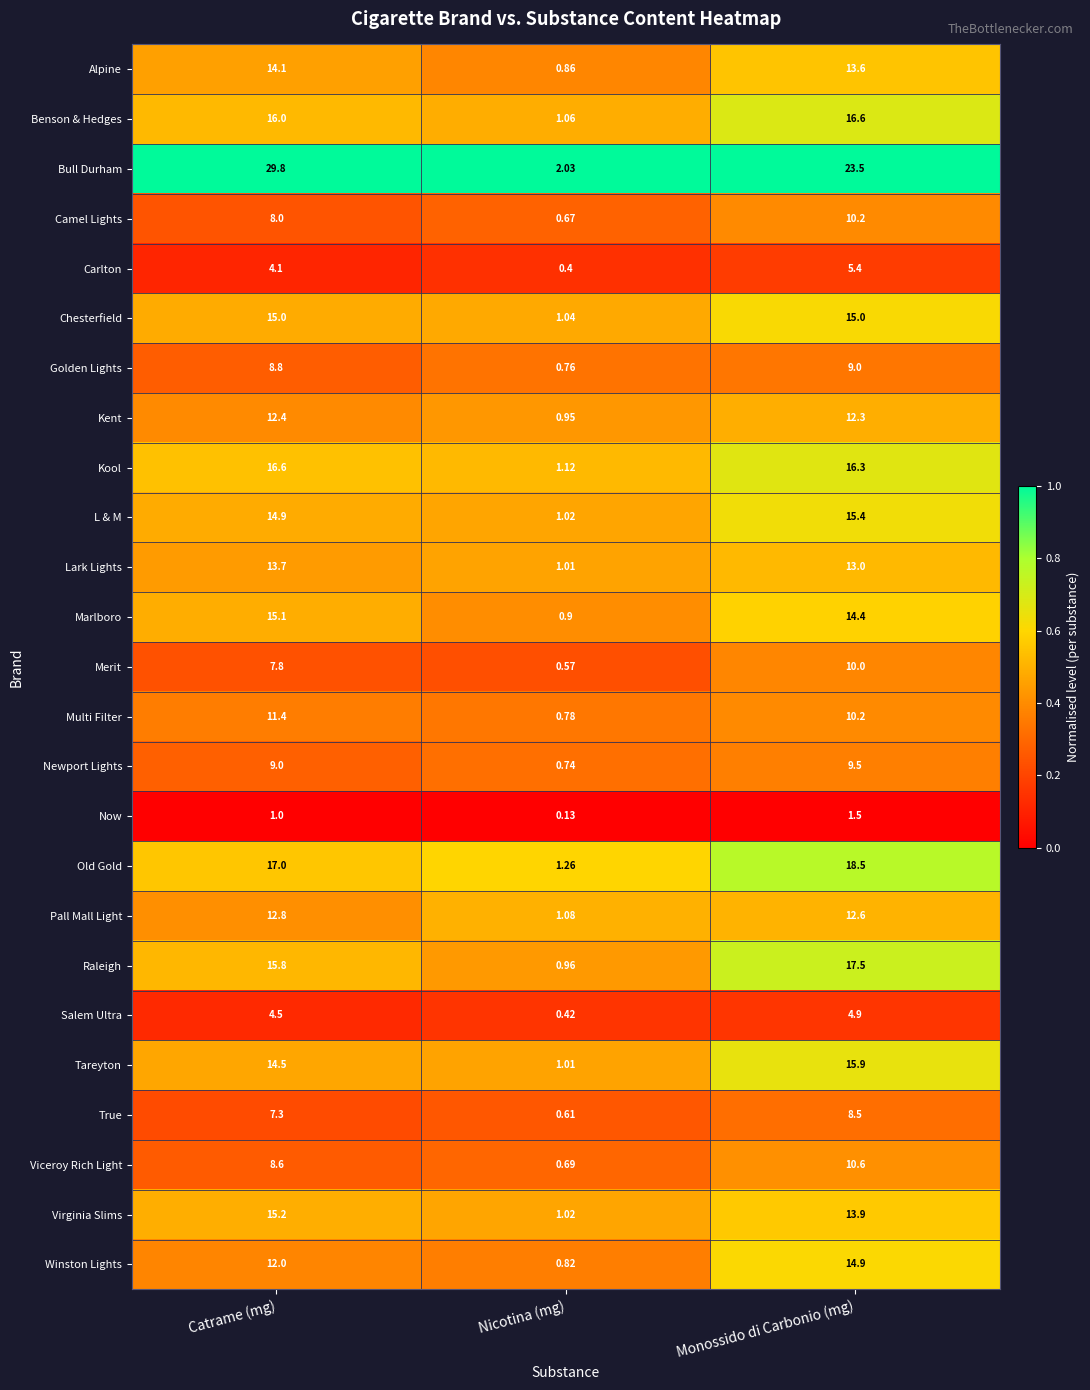

At how many categories does at least one series exceed 0?

3